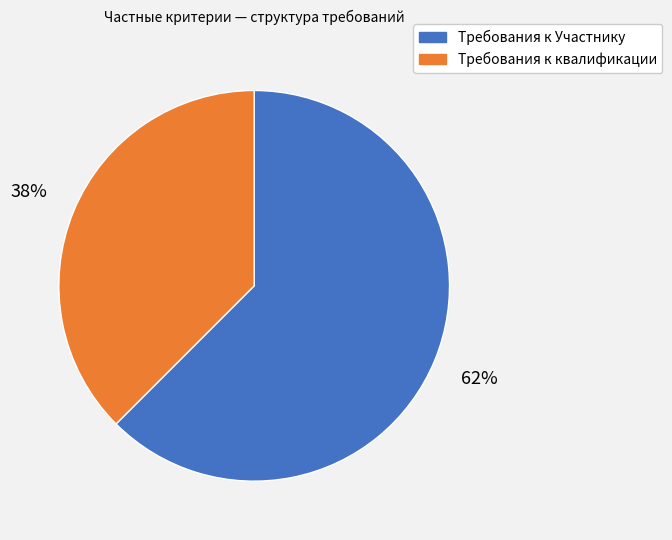

To the nearest percent, what is the average slice percentage?

50%